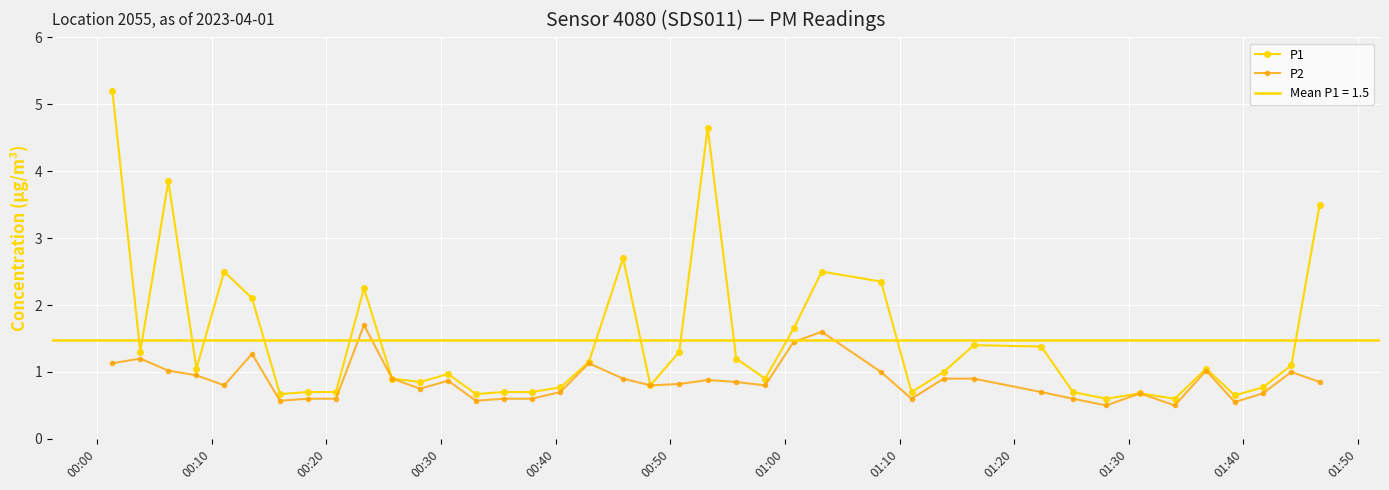

What is the value of the P1 point at the 15th from the left?

0.7